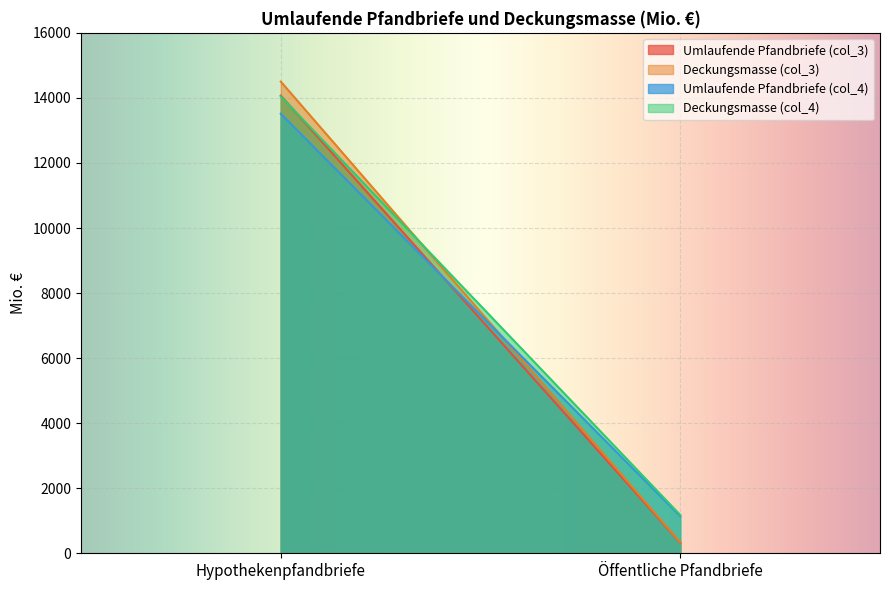

Read the Umlaufende Pfandbriefe (col_3) value at Hypothekenpfandbriefe.

14071.4